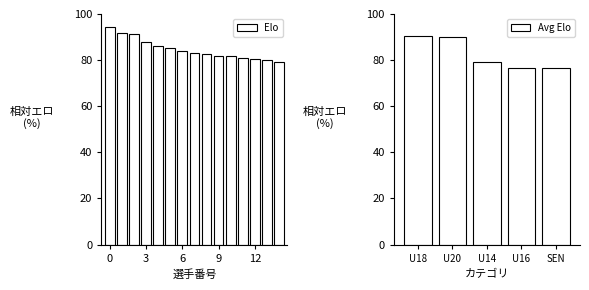

What is the difference between the maximum and second lowest values?

14.1